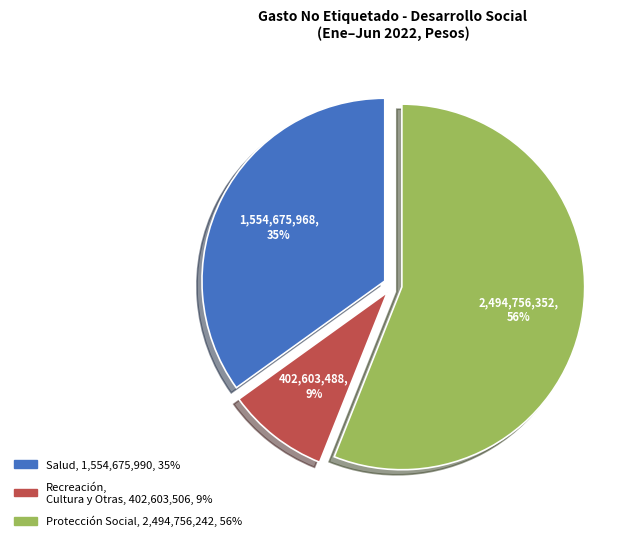

To the nearest percent, what is the average slice percentage?

33%